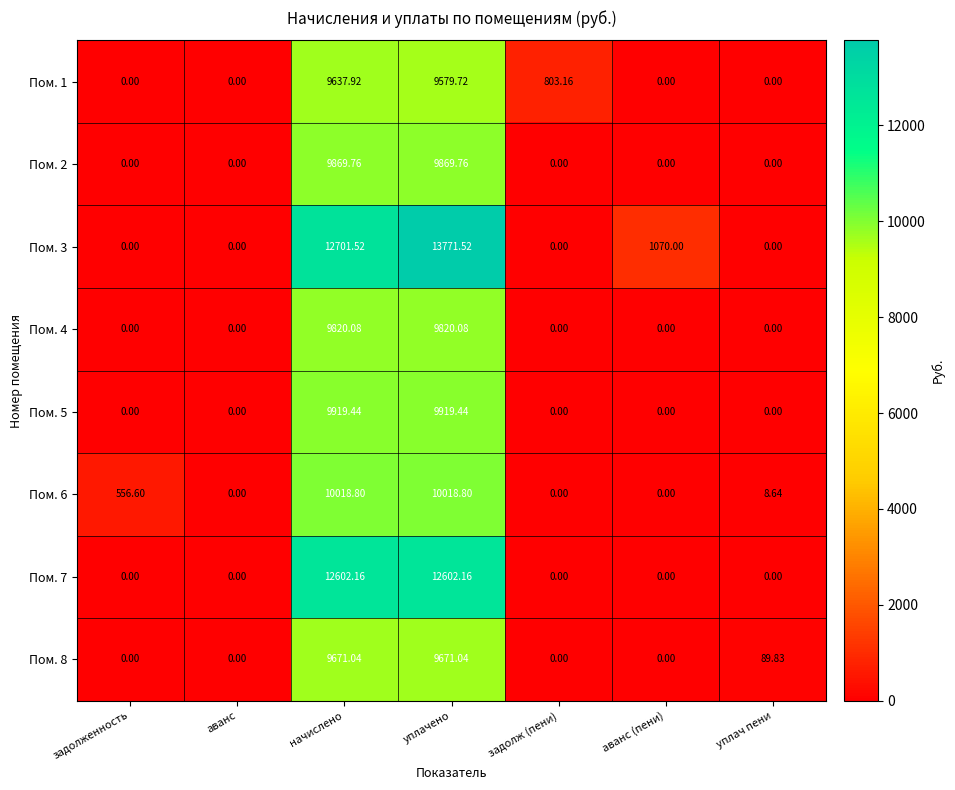

Which series has the largest total across all categories?

Пом. 3